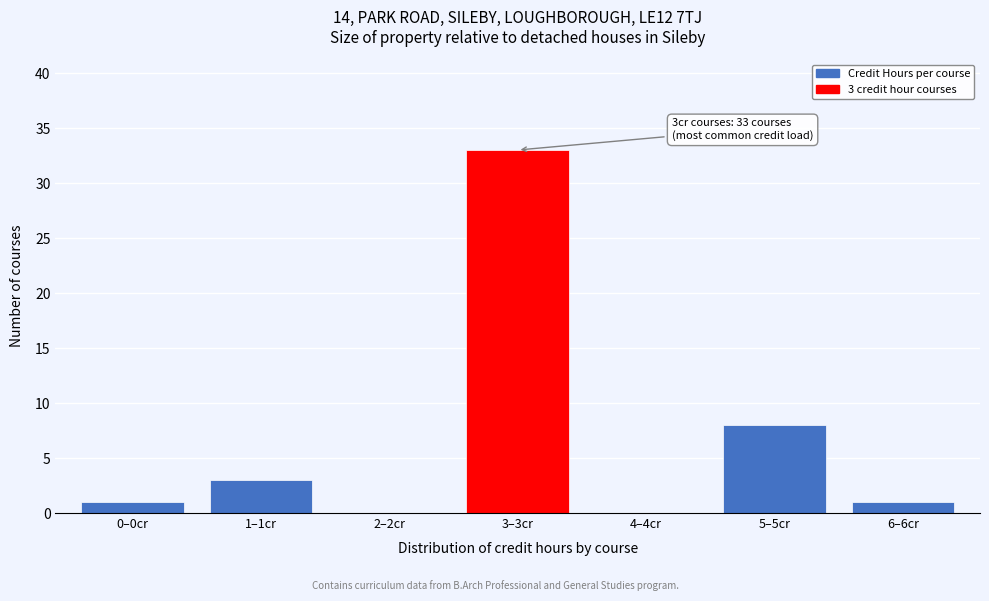

Reading left to right, list all the values displayed in this chart.

0–0cr=1	1–1cr=3	2–2cr=0	3–3cr=33	4–4cr=0	5–5cr=8	6–6cr=1